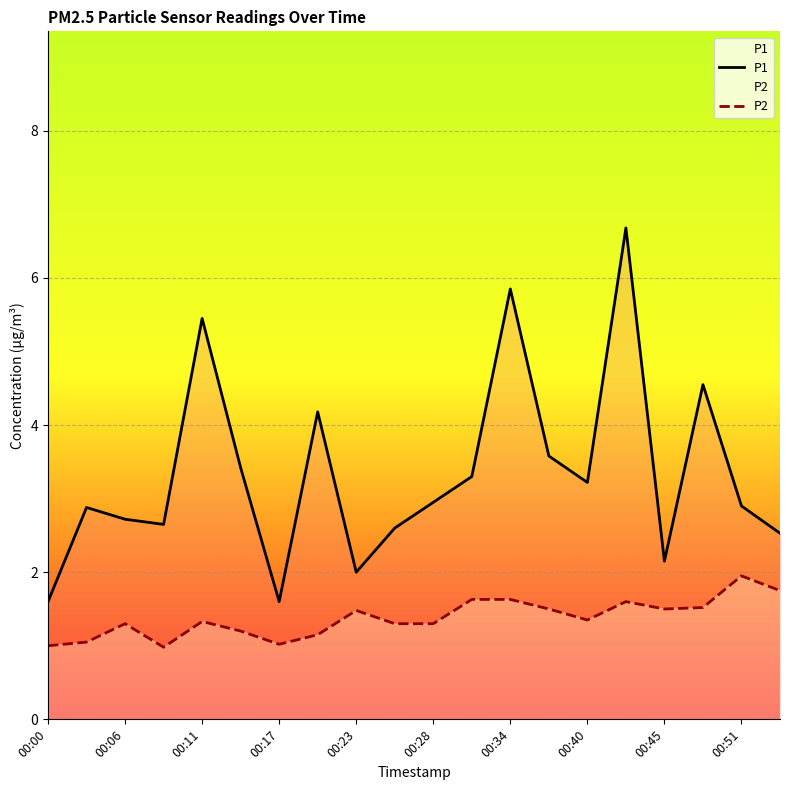

True or false: P2 has a value of 1.3 at 00:28.

True